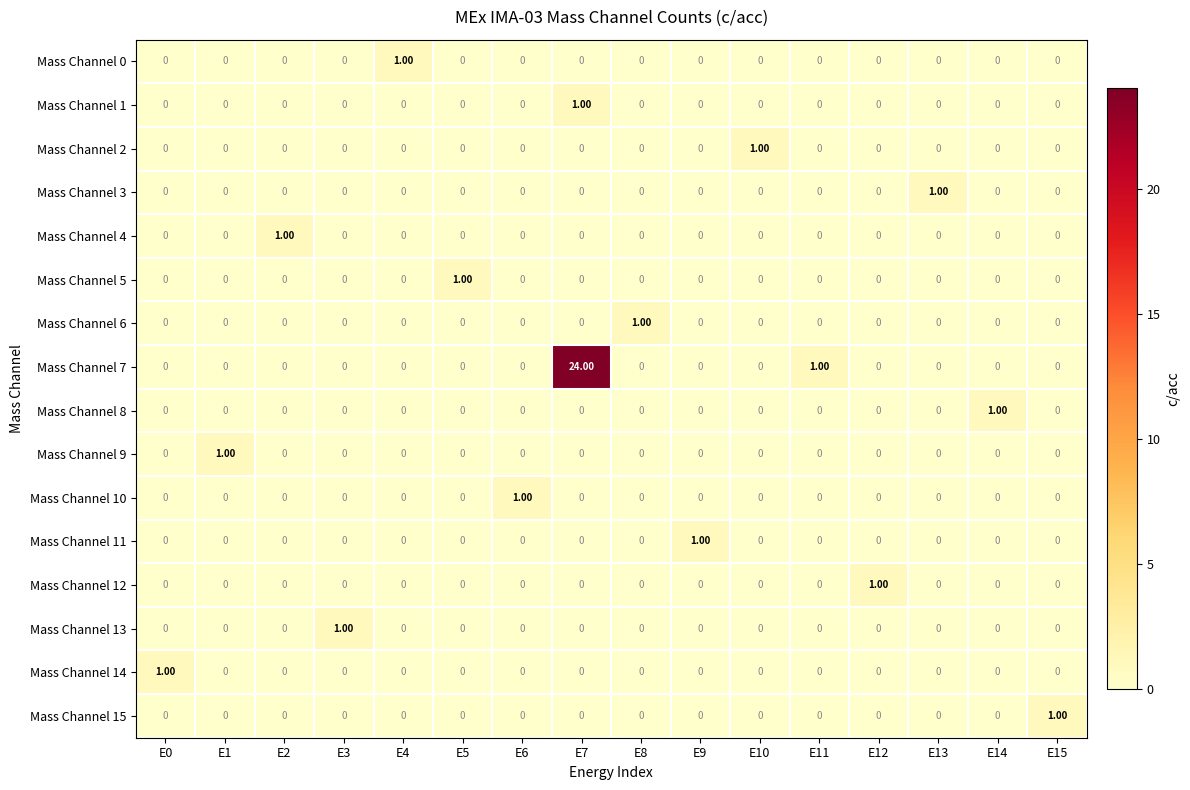

What is the difference between the maximum and minimum values in the Mass Channel 7 series?

24